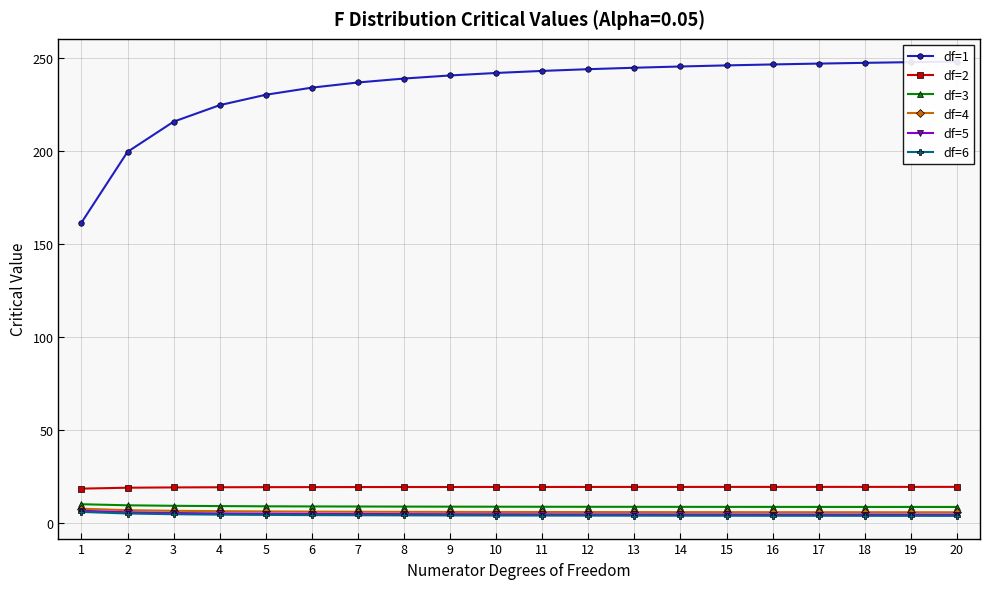

Which label corresponds to the largest value in the chart?

20